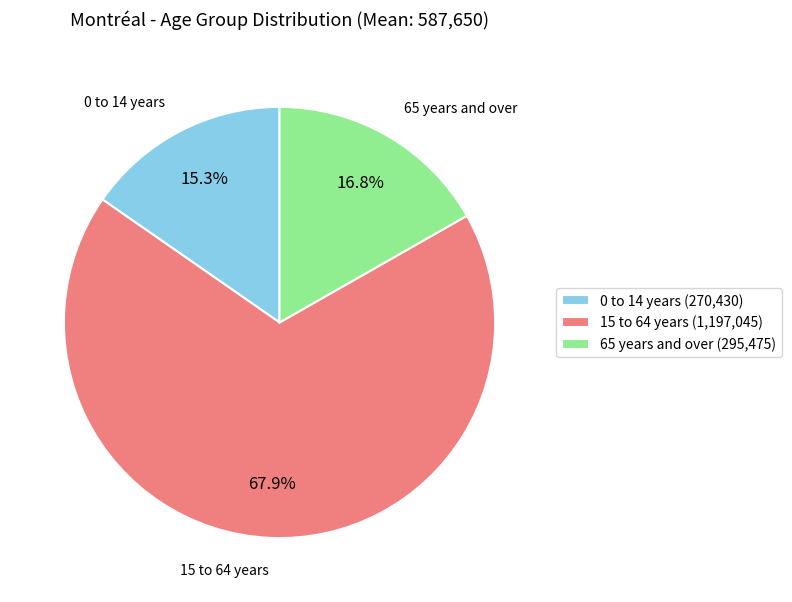

Which category accounts for the majority?

15 to 64 years